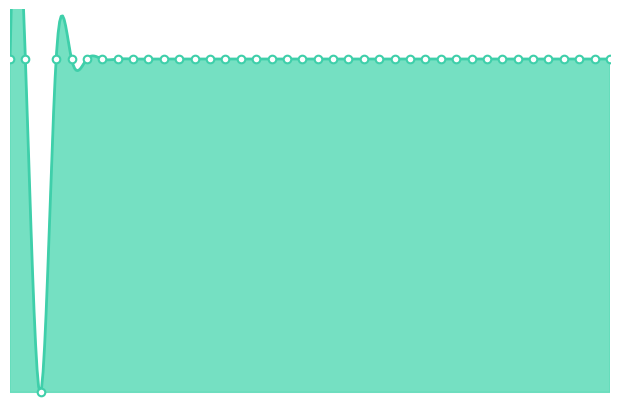

What is the ratio of the value at 238 to the value at 1244?

1.0